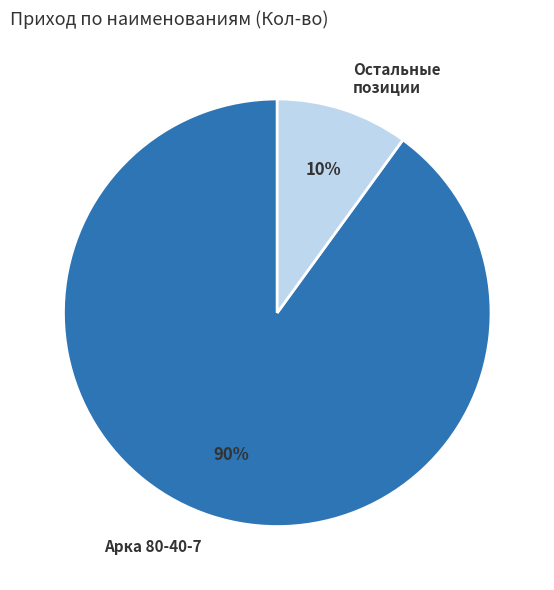

Combined, do Арка 80-40-7 and Остальные позиции account for over 50%?

Yes